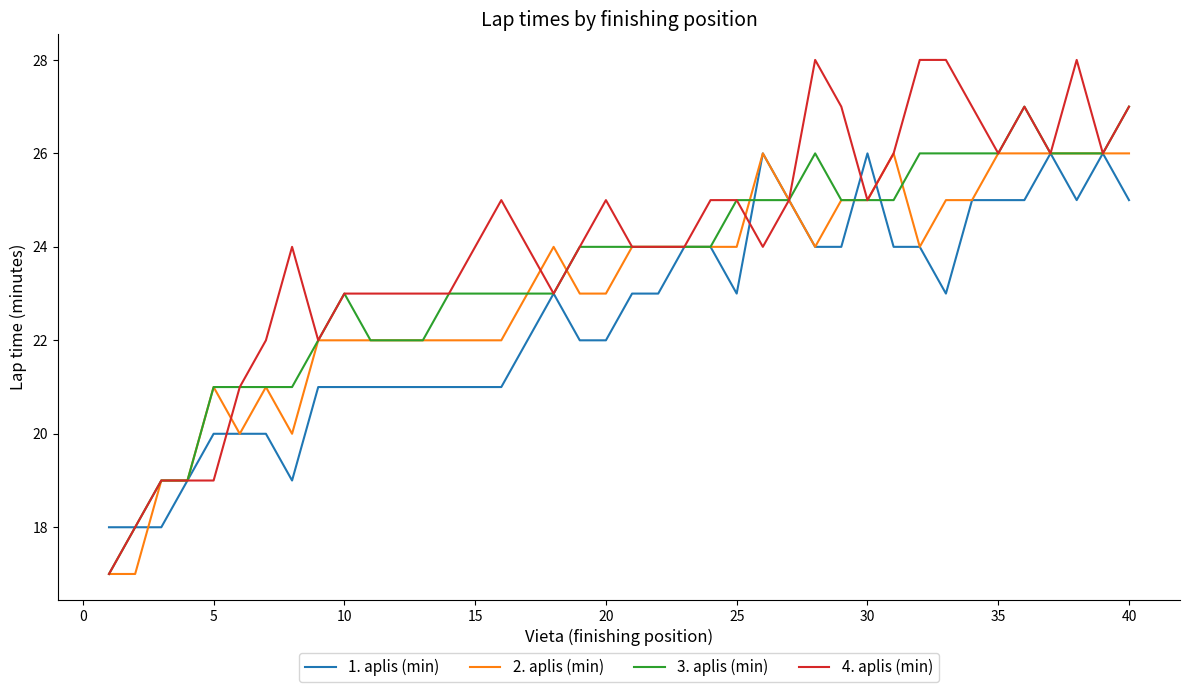

What is the minimum value for 4. aplis (min)?

17